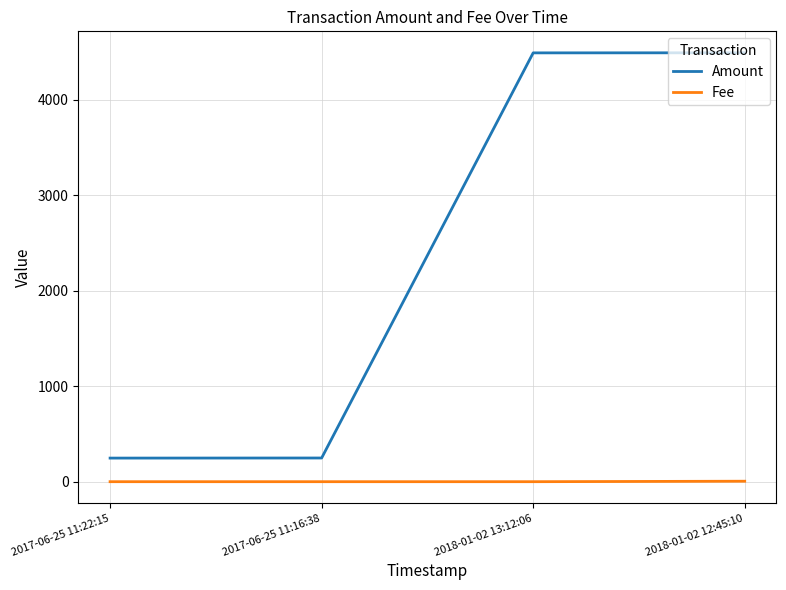

True or false: Amount and Fee cross at least once.

False